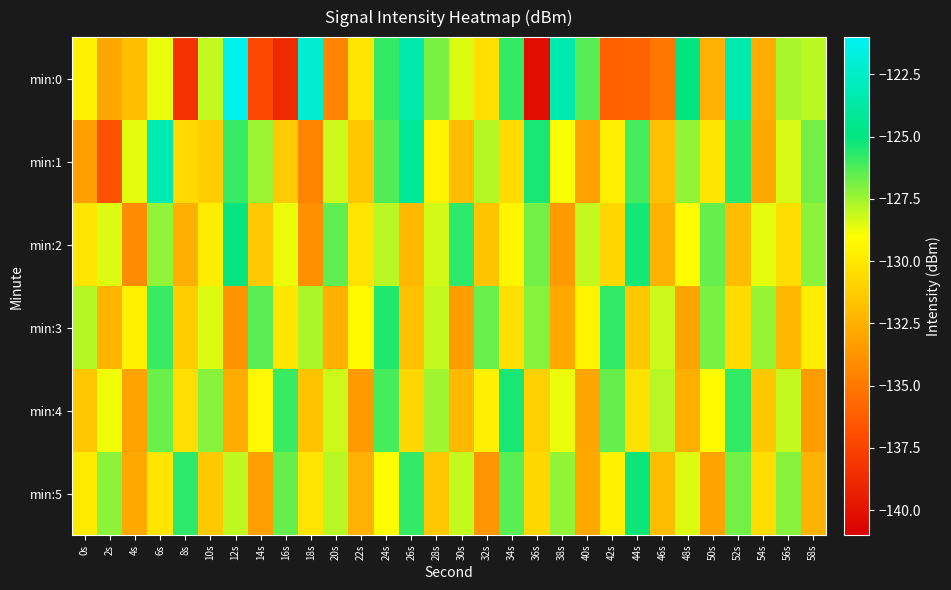

Rank the series at 38s from highest to lowest value.

min:0, min:5, min:4, min:1, min:3, min:2